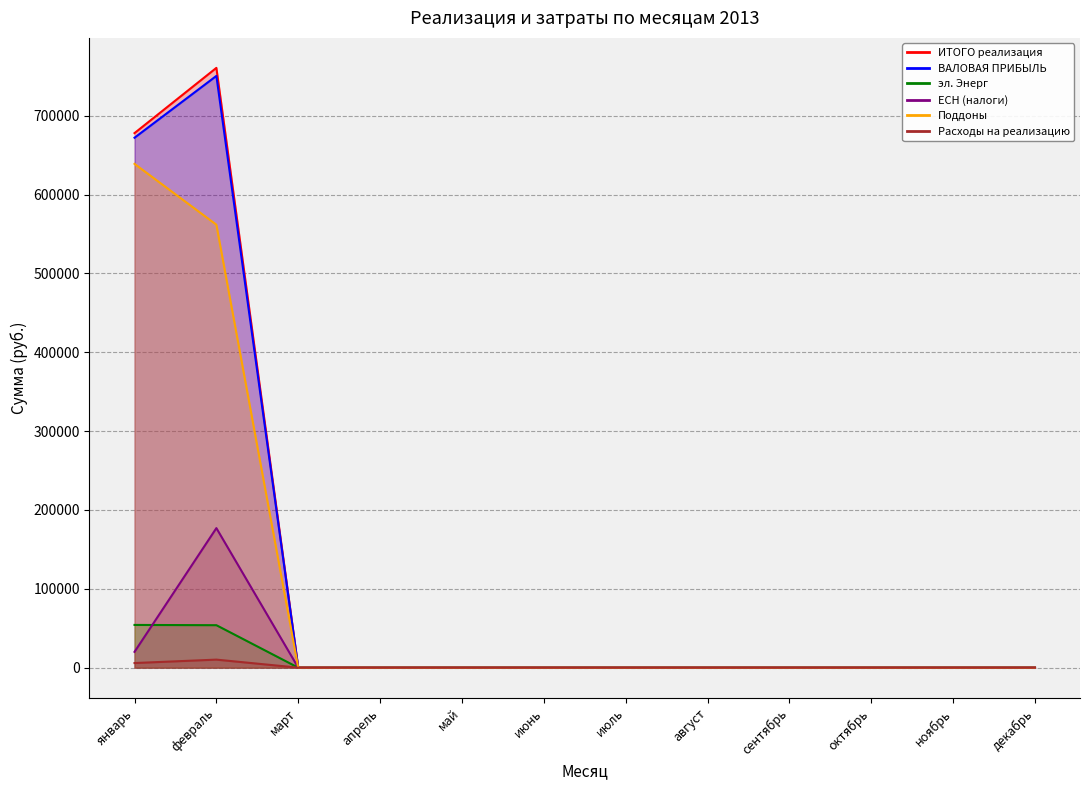

In Расходы на реализацию, how many points are higher than both neighbors (excluding endpoints)?

1